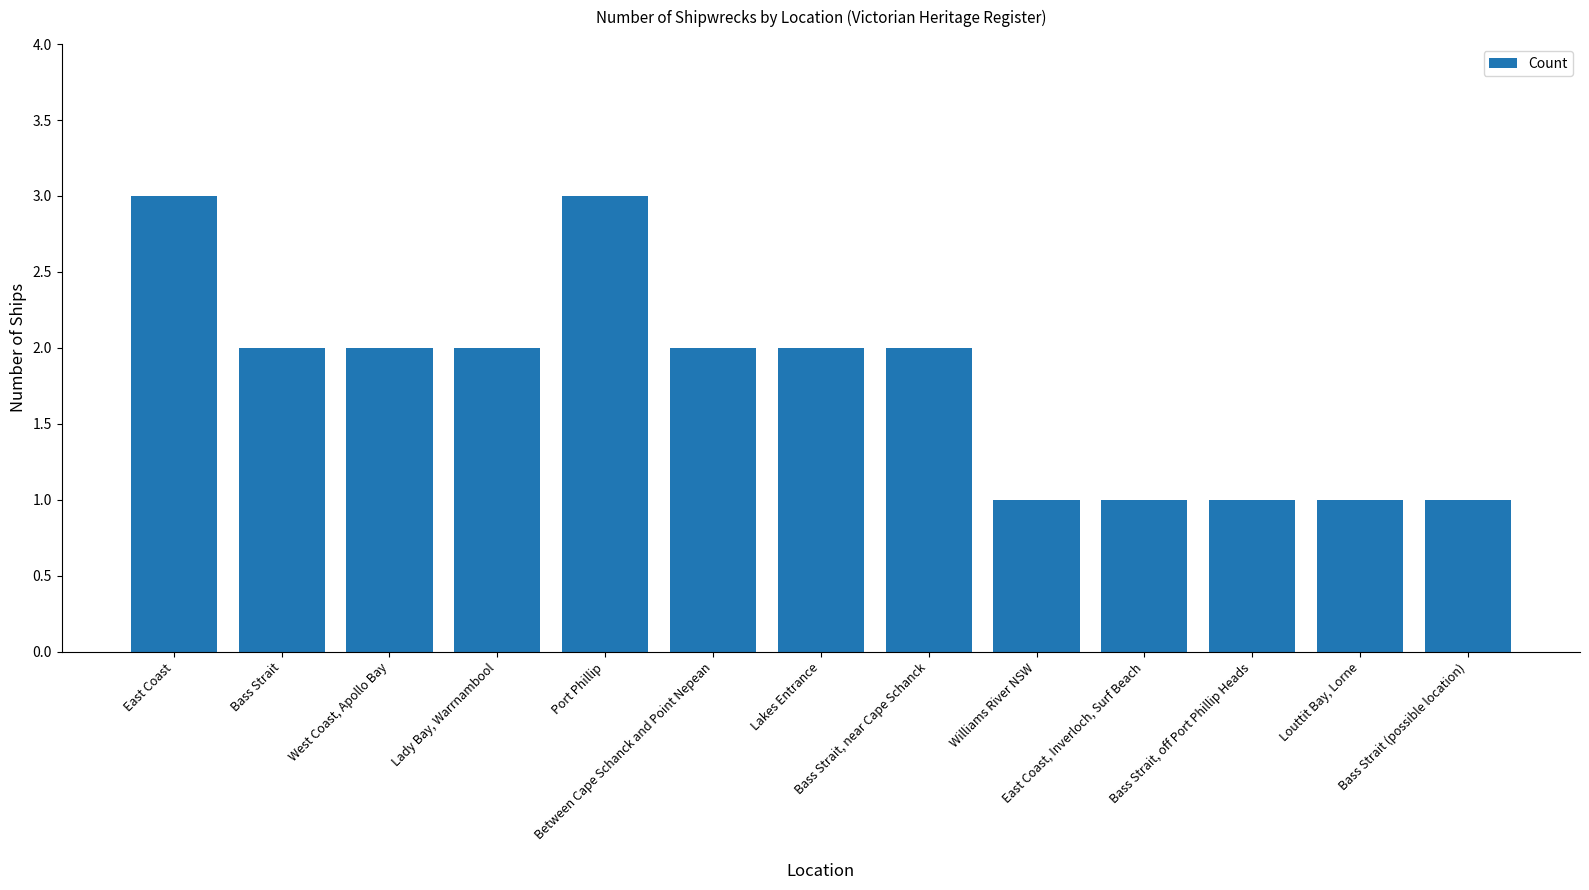

What is the value of the 9th bar from the left?

1